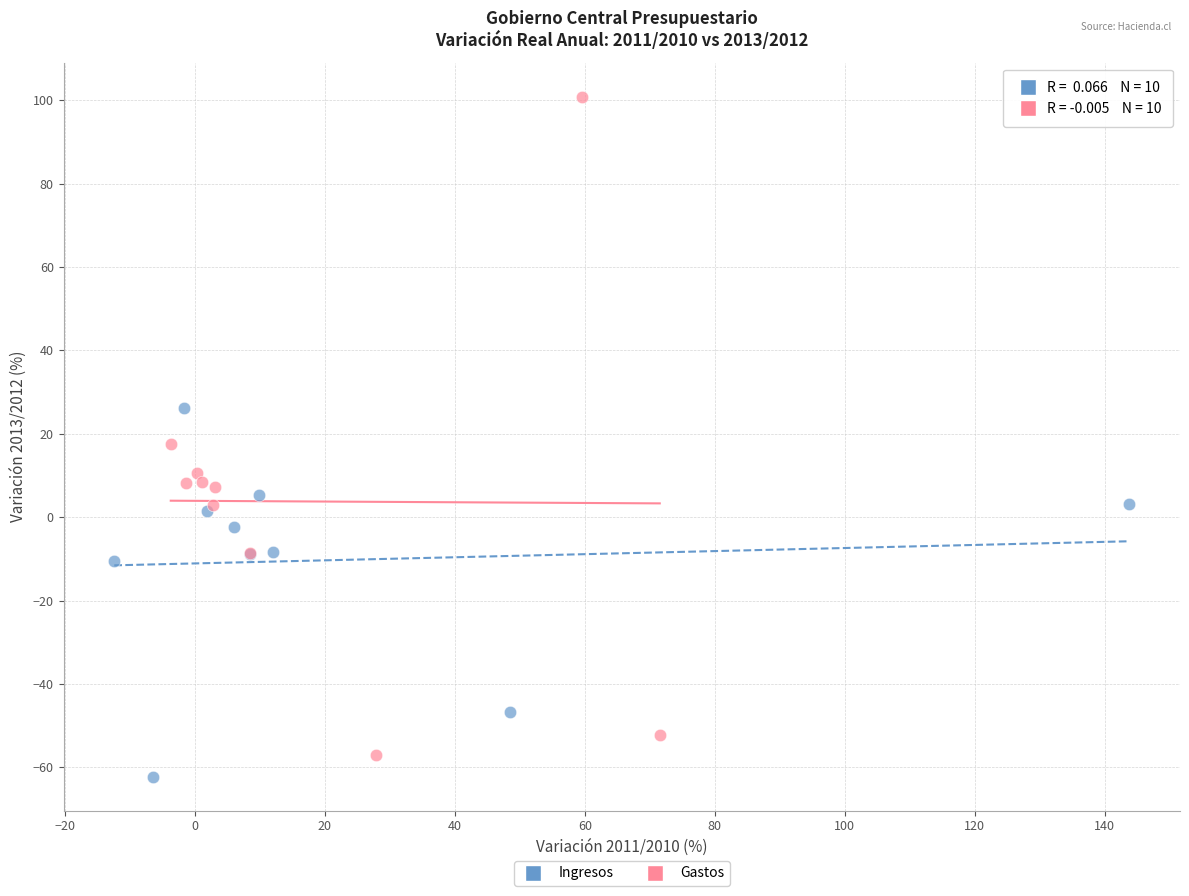

Which series has the largest Y range (max minus min)?

Gastos